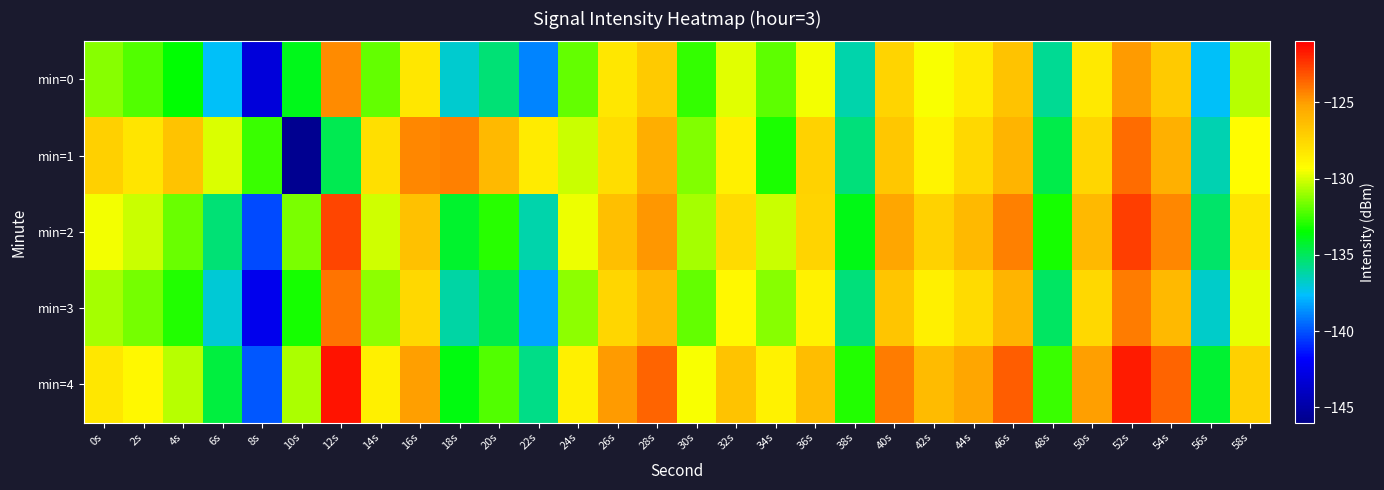

True or false: min=3 has a value of -124.2 at 52s.

True